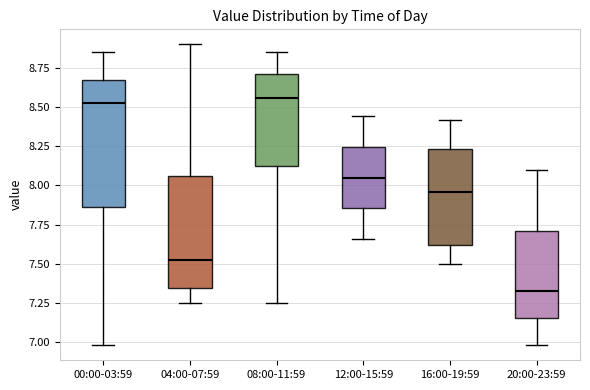

Reading left to right, transcribe this box plot: for each box, give where its median line is, the range the box spans, and where its two whiskers end, as read against the y-axis. The values are not printed on the chart, so give them approximately, as read against the axis.

00:00-03:59: median 8.55, box 7.85 to 8.65, whiskers 7.00 to 8.85
04:00-07:59: median 7.55, box 7.35 to 8.05, whiskers 7.25 to 8.90
08:00-11:59: median 8.55, box 8.15 to 8.70, whiskers 7.25 to 8.85
12:00-15:59: median 8.05, box 7.85 to 8.25, whiskers 7.65 to 8.45
16:00-19:59: median 7.95, box 7.60 to 8.25, whiskers 7.50 to 8.40
20:00-23:59: median 7.35, box 7.15 to 7.70, whiskers 7.00 to 8.10